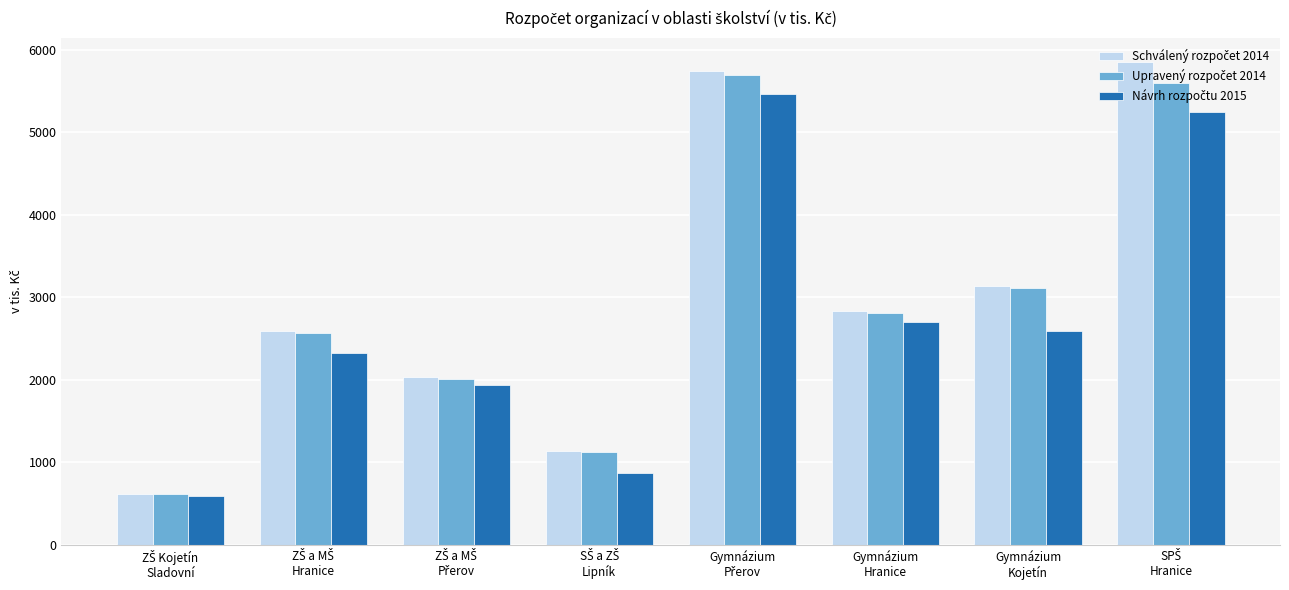

What is the smallest value displayed?

590